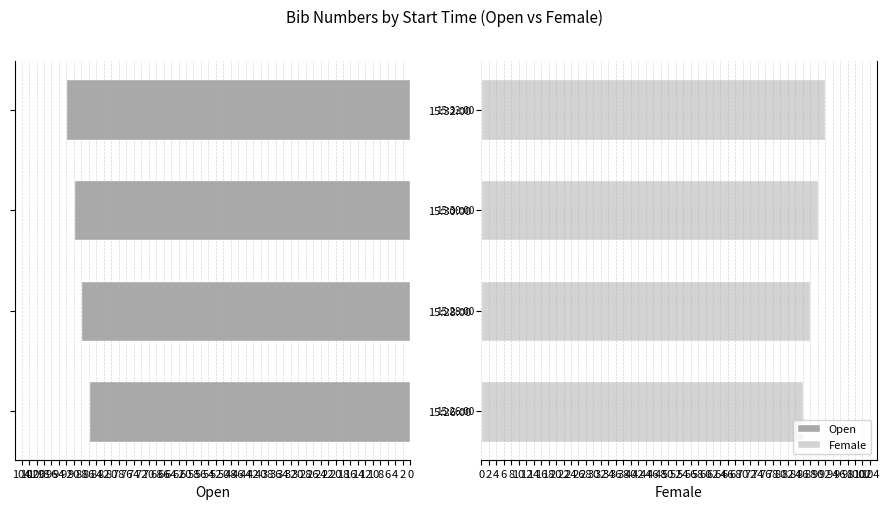

What are all the series names shown in the legend?

Open, Female